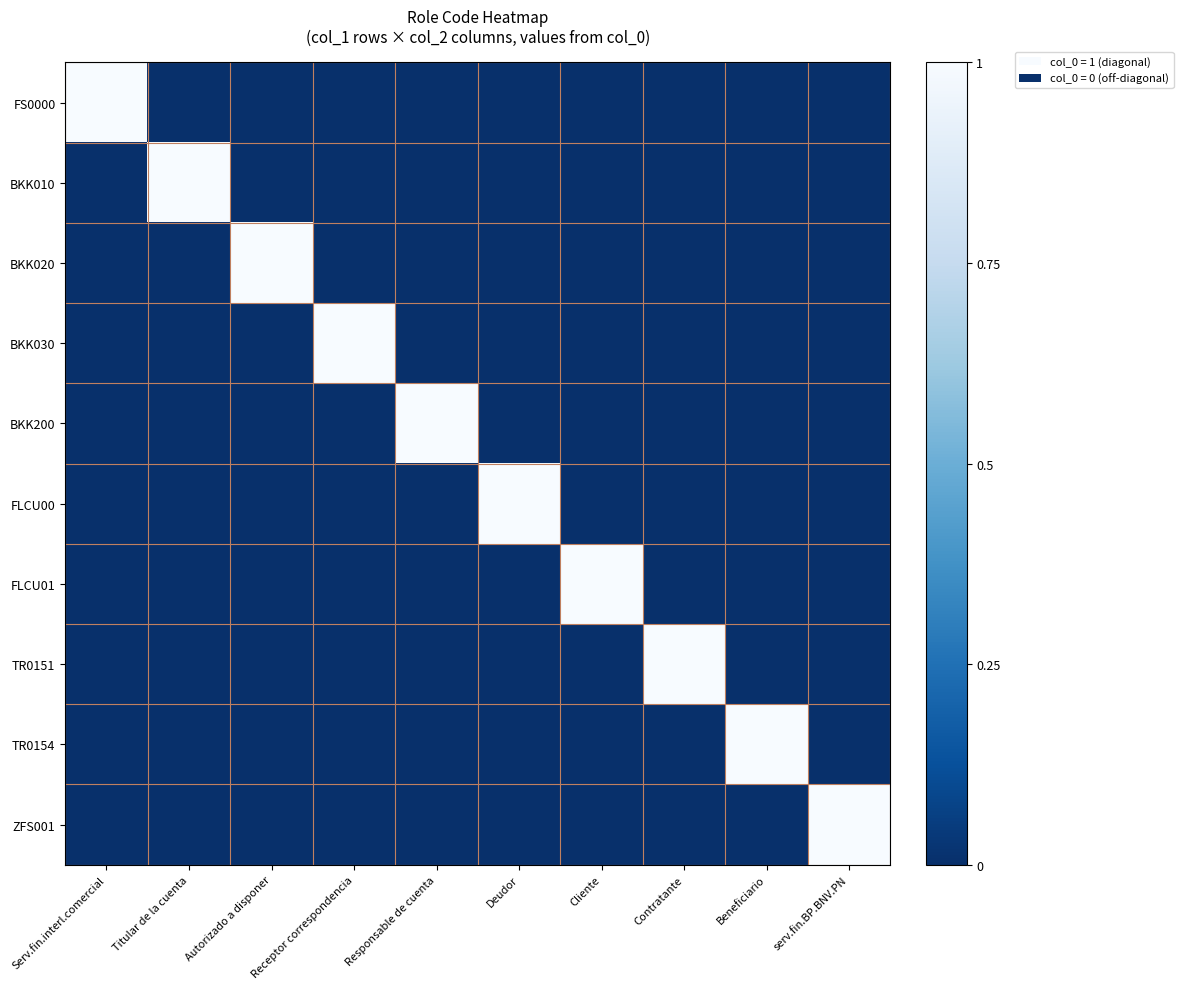

How many data points does each series have?

10